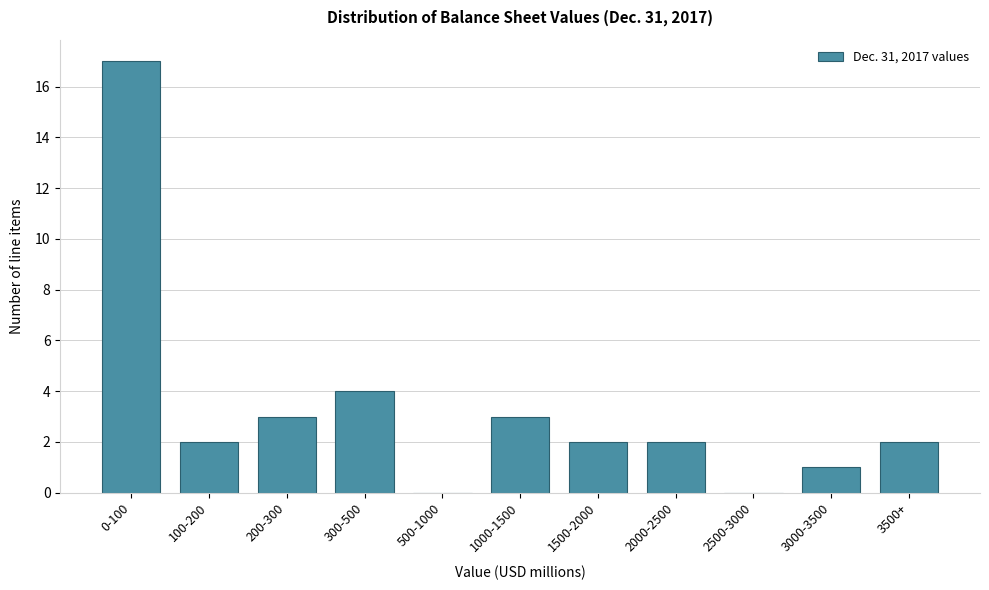

Reading left to right, transcribe all the data shown in this chart.

0-100=17	100-200=2	200-300=3	300-500=4	500-1000=0	1000-1500=3	1500-2000=2	2000-2500=2	2500-3000=0	3000-3500=1	3500+=2